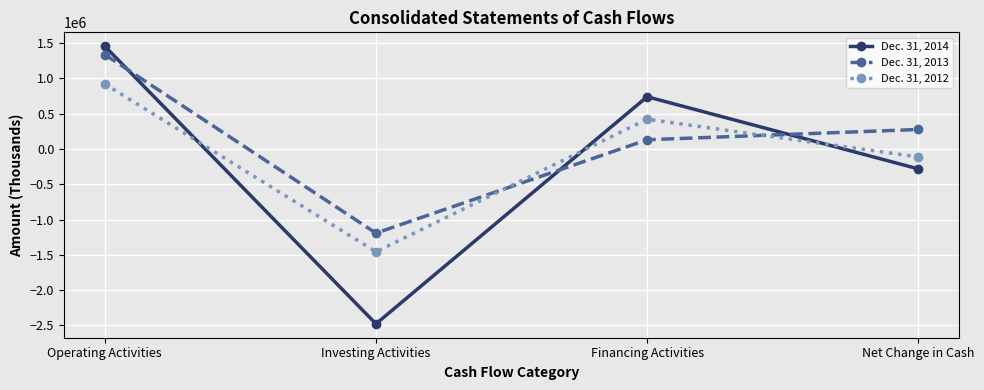

Reading right to left, list all the values displayed in this chart.

Dec. 31, 2014: Net Change in Cash=-282128	Financing Activities=740046	Investing Activities=-2478749	Operating Activities=1456575
Dec. 31, 2013: Net Change in Cash=276322	Financing Activities=130711	Investing Activities=-1192903	Operating Activities=1338514
Dec. 31, 2012: Net Change in Cash=-113268	Financing Activities=422096	Investing Activities=-1457333	Operating Activities=921969